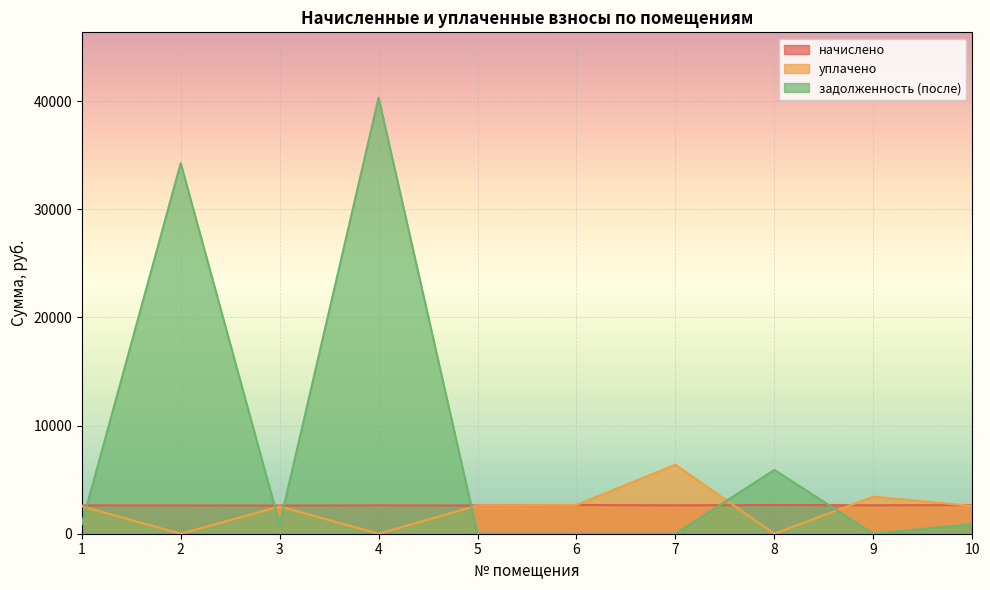

Reading left to right, transcribe all the data shown in this chart.

начислено: 1=2622.6	2=2620.4	3=2602.8	4=2624.8	5=2613.8	6=2655.6	7=2622.6	8=2655.6	9=2631.4	10=2644.6
уплачено: 1=2541.6	2=0.0	3=2522.4	4=0.0	5=2613.8	6=2655.6	7=6381.8	8=0.0	9=3427.3	10=2562.9
задолженность (после): 1=874.2	2=34260.1	3=867.6	4=40308.8	5=0.0	6=0.0	7=0.0	8=5903.3	9=0.0	10=881.5